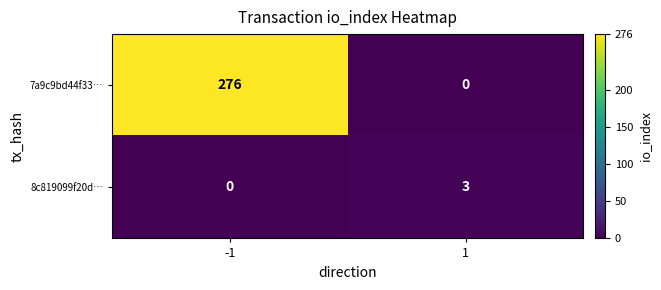

What is the maximum value shown in the chart?

276